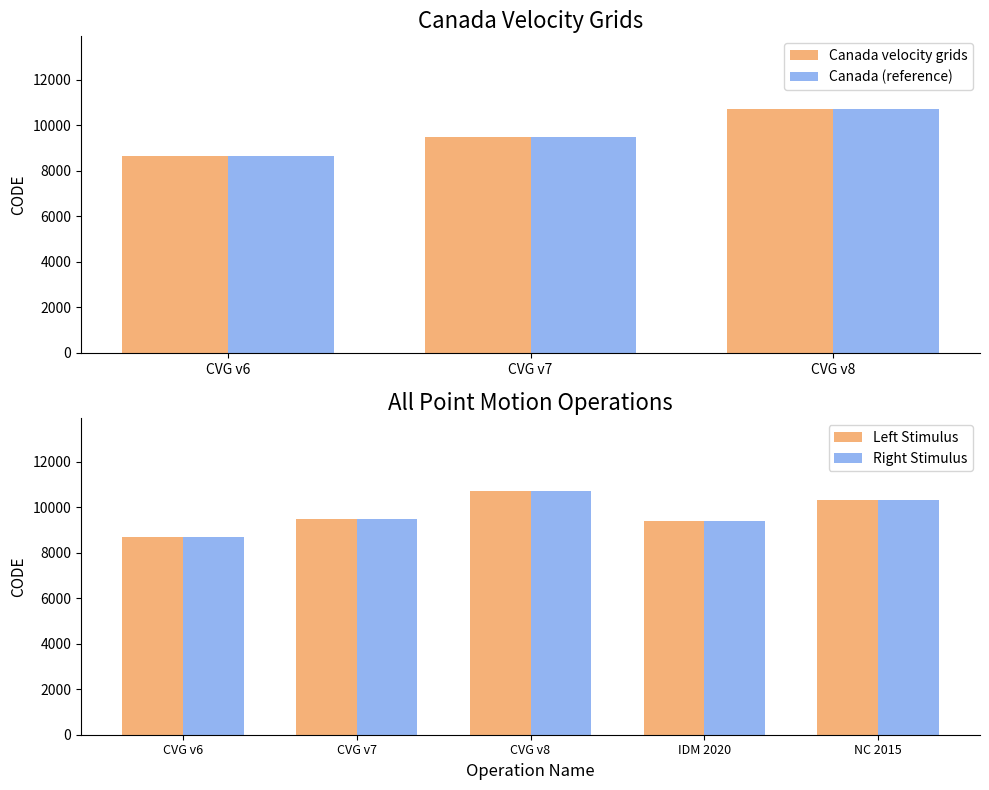

What is the sum of the Left Stimulus values at CVG v8 and NC 2015?

21030